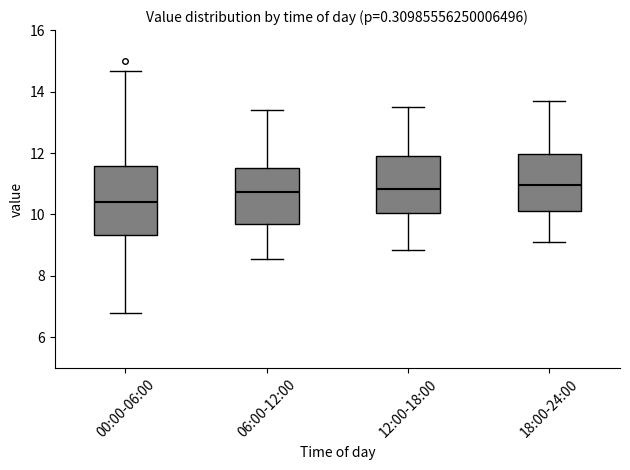

Reading left to right, transcribe this box plot: for each box, give where its median line is, the range the box spans, and where its two whiskers end, as read against the y-axis. The values are not printed on the chart, so give them approximately, as read against the axis.

00:00-06:00: median 10.4, box 9.4 to 11.6, whiskers 6.8 to 14.6
06:00-12:00: median 10.8, box 9.6 to 11.6, whiskers 8.6 to 13.4
12:00-18:00: median 10.8, box 10.0 to 12.0, whiskers 8.8 to 13.6
18:00-24:00: median 11.0, box 10.2 to 12.0, whiskers 9.2 to 13.8